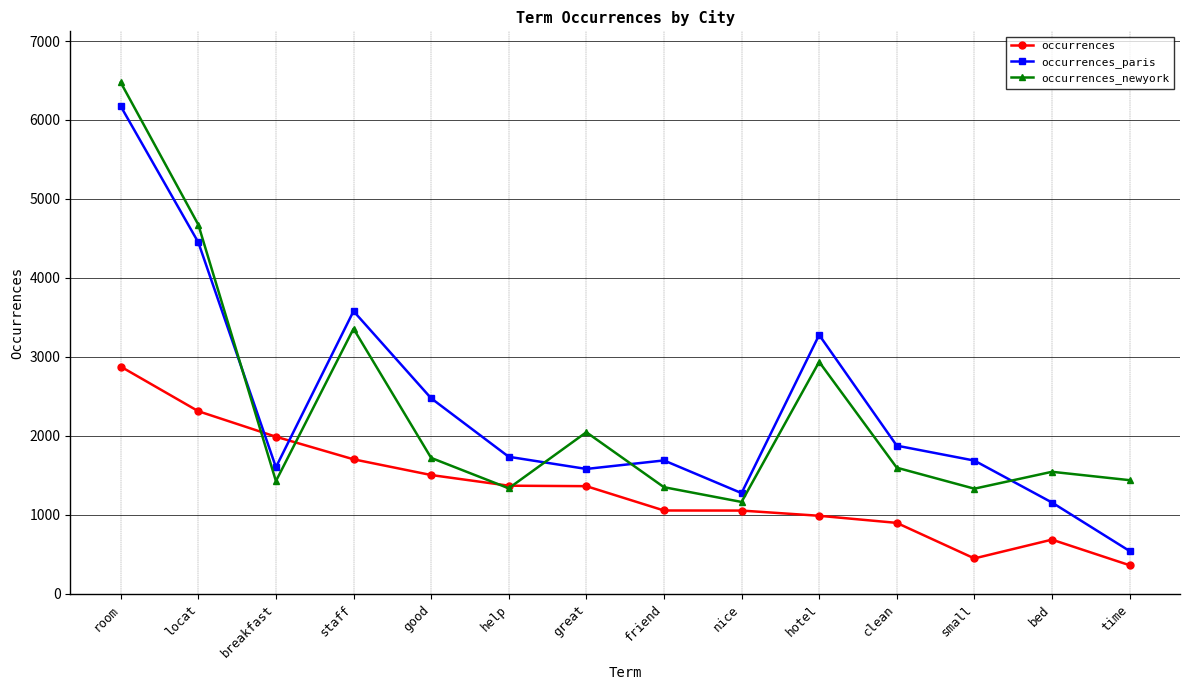

Does the chart have visible grid lines?

Yes